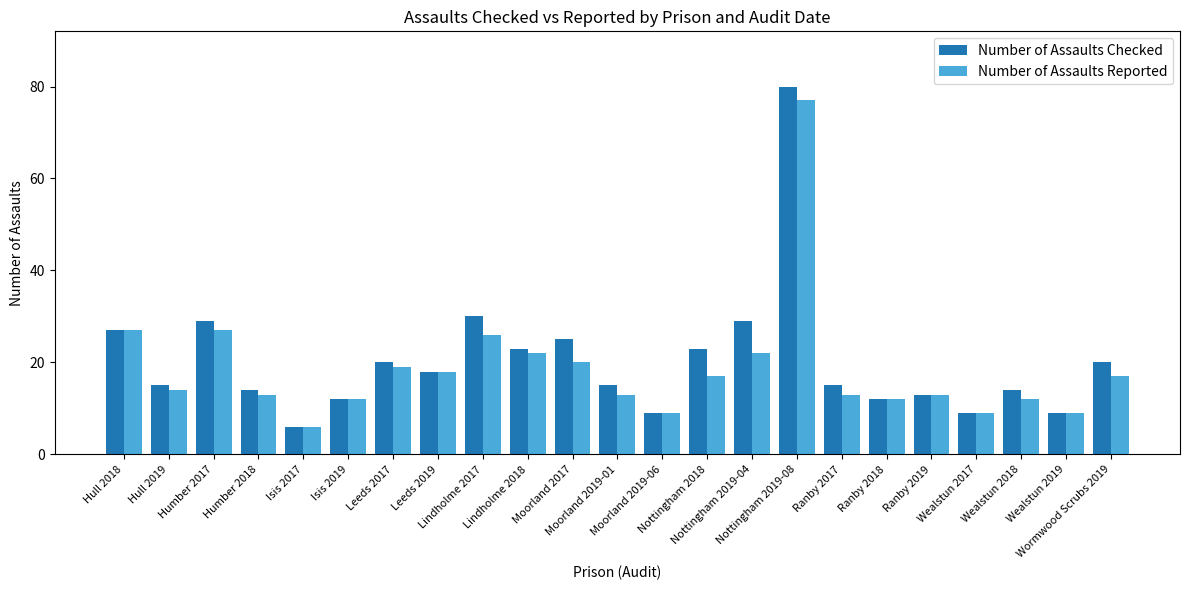

List the series in order of their overall mean, lowest first.

Number of Assaults Reported, Number of Assaults Checked